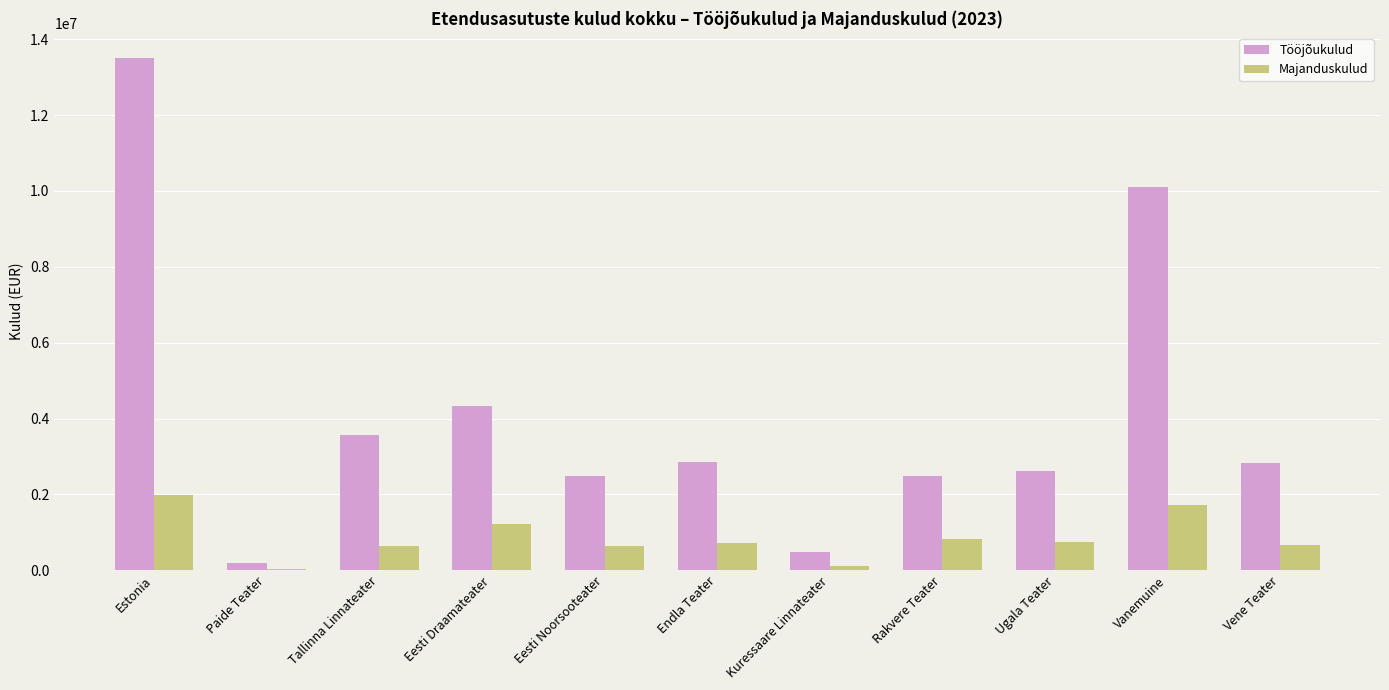

What is the sum of the Majanduskulud values at Eesti Draamateater and Tallinna Linnateater?

1868432